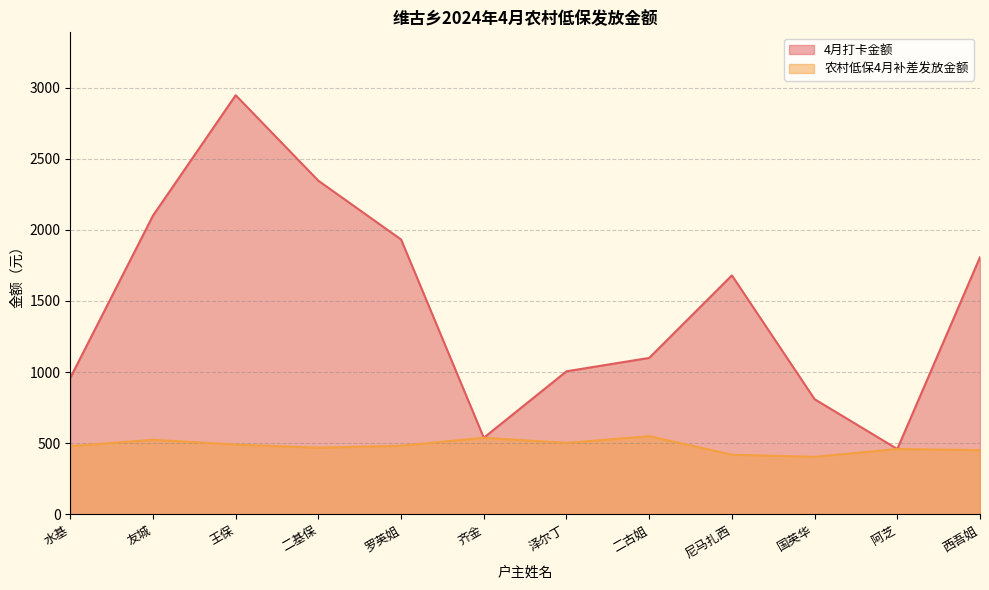

In 4月打卡金额, how many points are higher than both neighbors (excluding endpoints)?

2